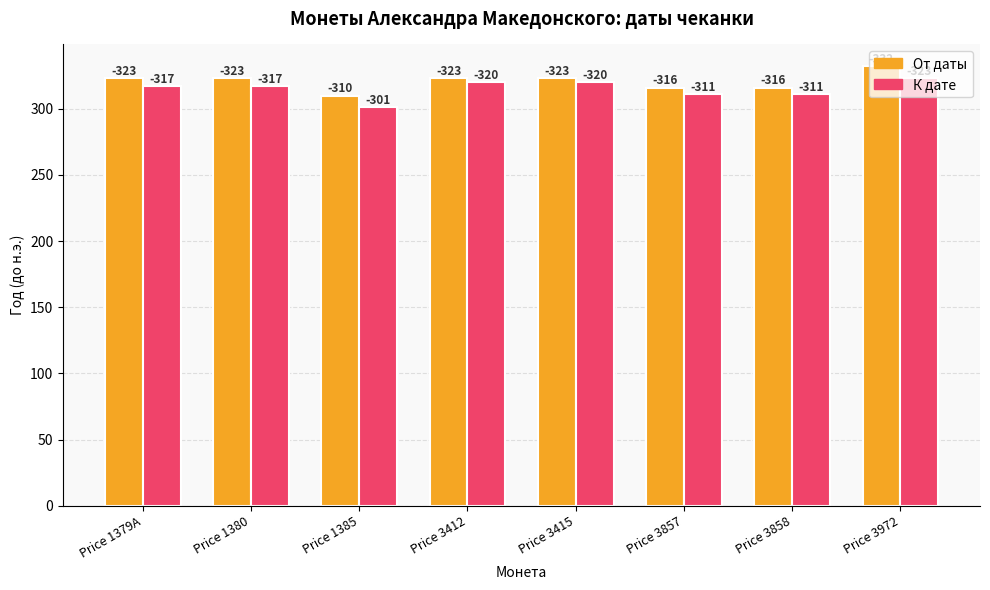

What is the difference between the maximum and minimum values in the К дате series?

22